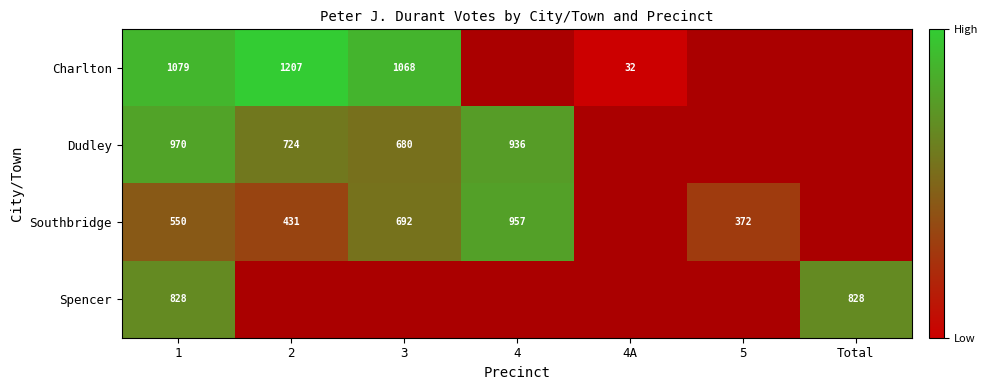

What is the difference between the Charlton values at 4A and 3?

1036